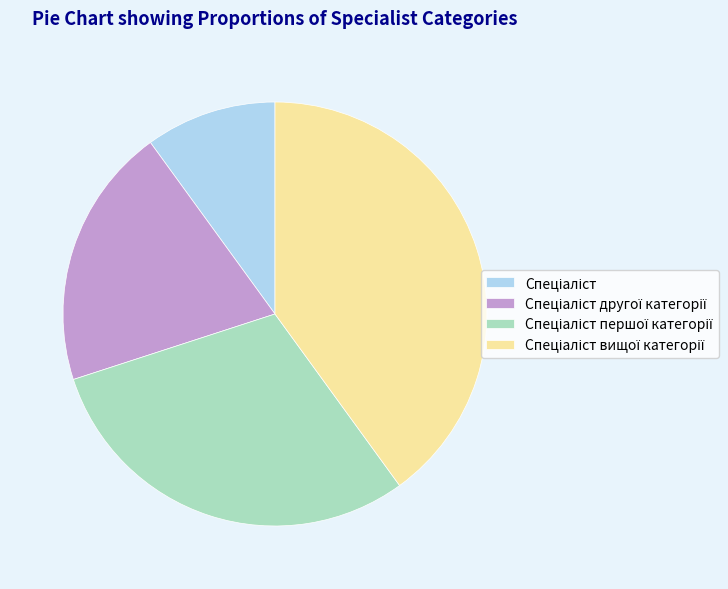

Does any single category account for the majority?

No